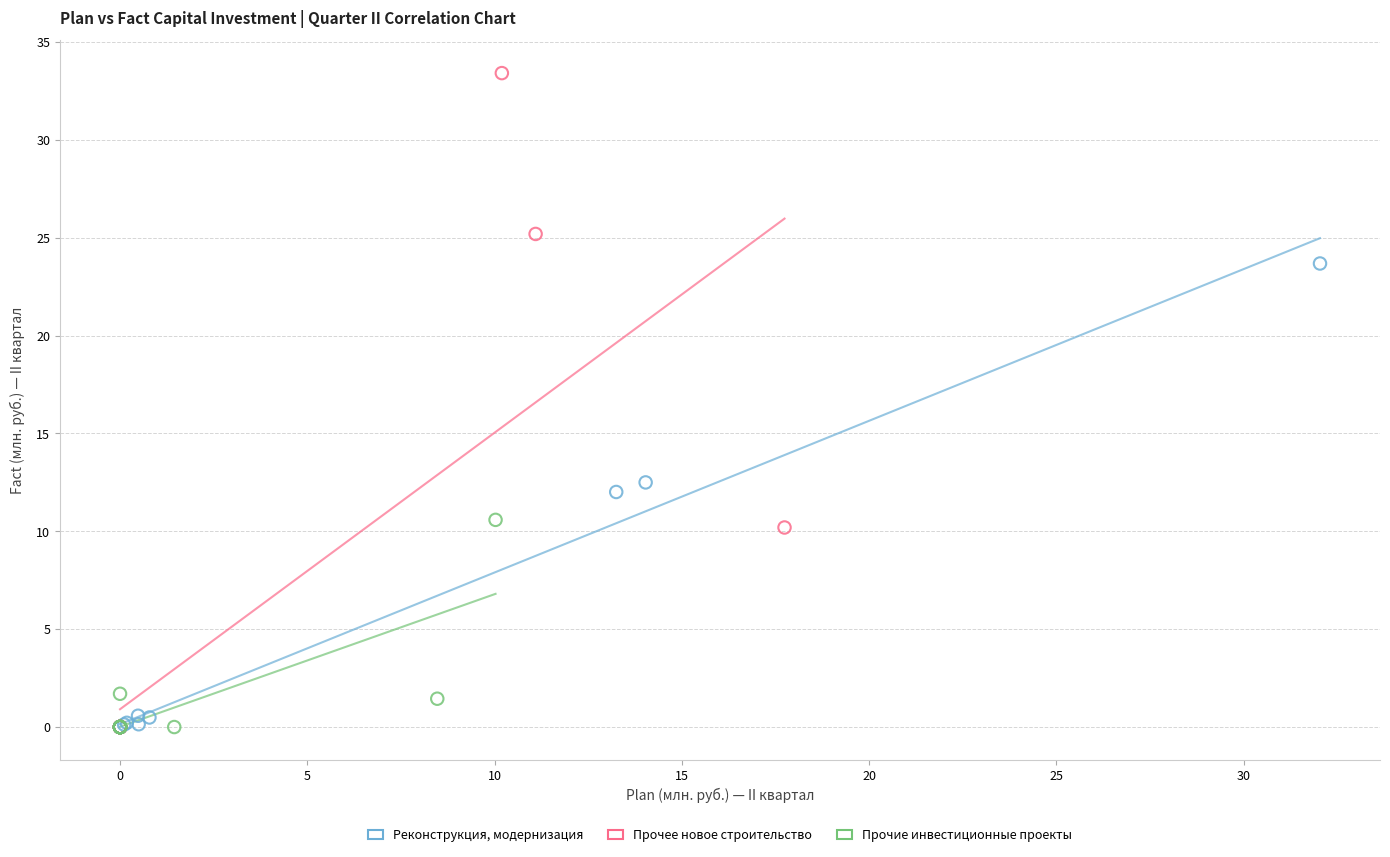

Which series has the largest Y range (max minus min)?

Прочее новое строительство